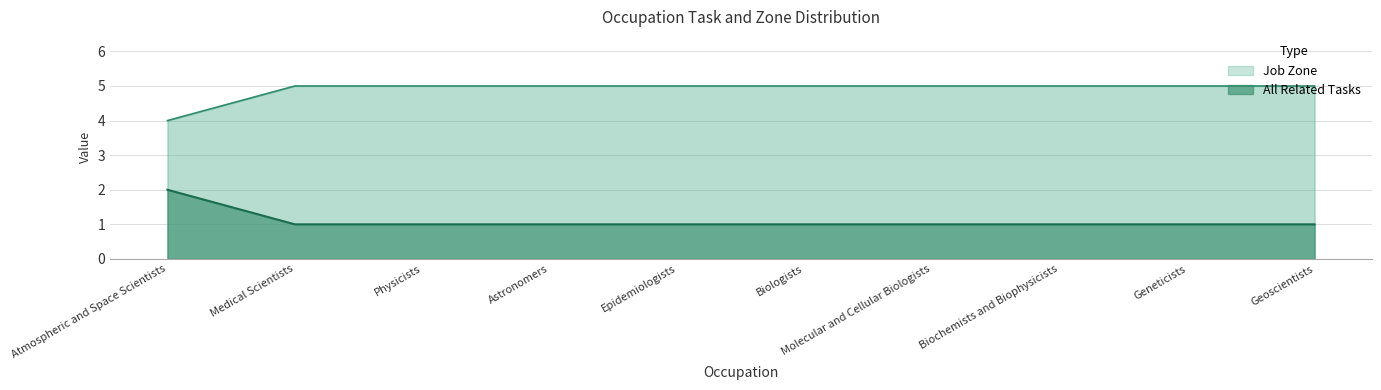

Reading left to right, transcribe all the data shown in this chart.

All Related Tasks: Atmospheric and Space Scientists=2	Medical Scientists=1	Physicists=1	Astronomers=1	Epidemiologists=1	Biologists=1	Molecular and Cellular Biologists=1	Biochemists and Biophysicists=1	Geneticists=1	Geoscientists=1
Job Zone: Atmospheric and Space Scientists=4	Medical Scientists=5	Physicists=5	Astronomers=5	Epidemiologists=5	Biologists=5	Molecular and Cellular Biologists=5	Biochemists and Biophysicists=5	Geneticists=5	Geoscientists=5